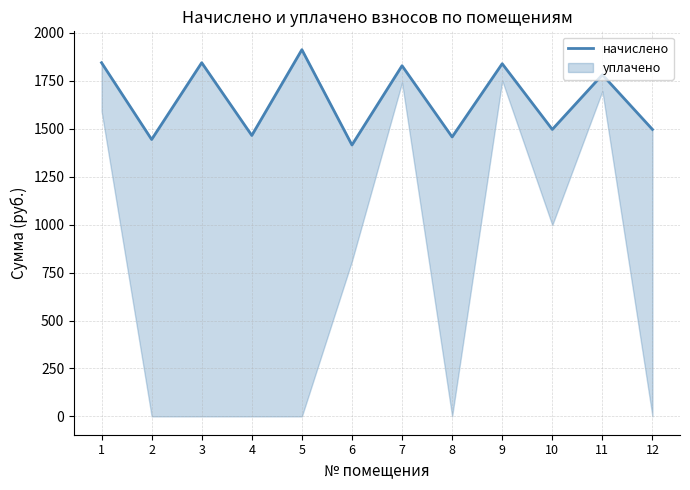

True or false: the data shows 1457.1 at 8.

True